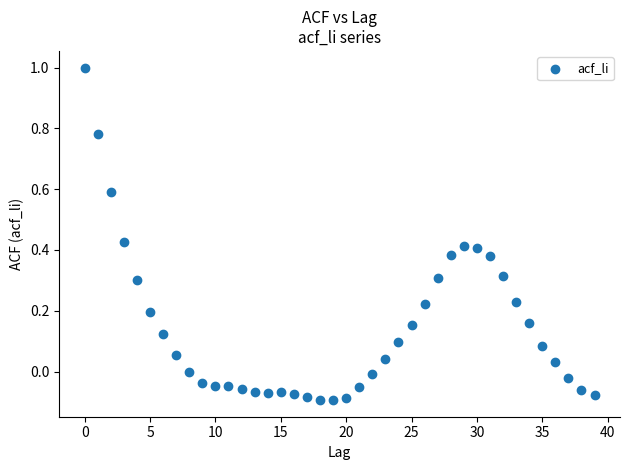

What is the range of Y values (max minus min)?

1.1